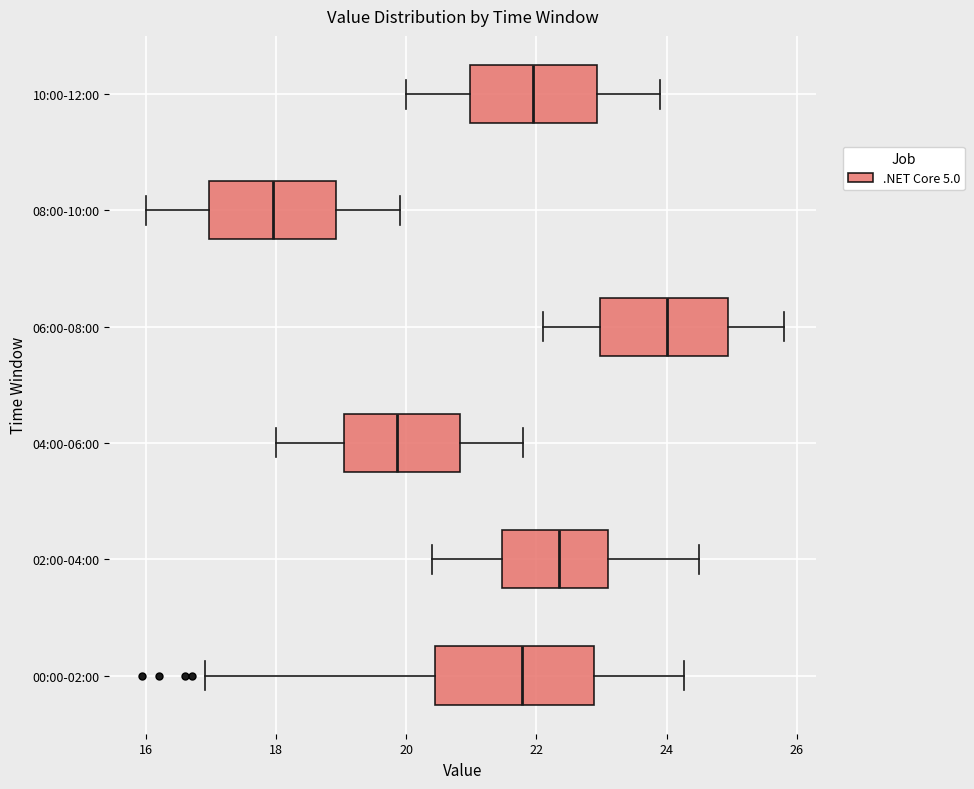

Which box is the widest, from its left edge to its right edge?

00:00-02:00